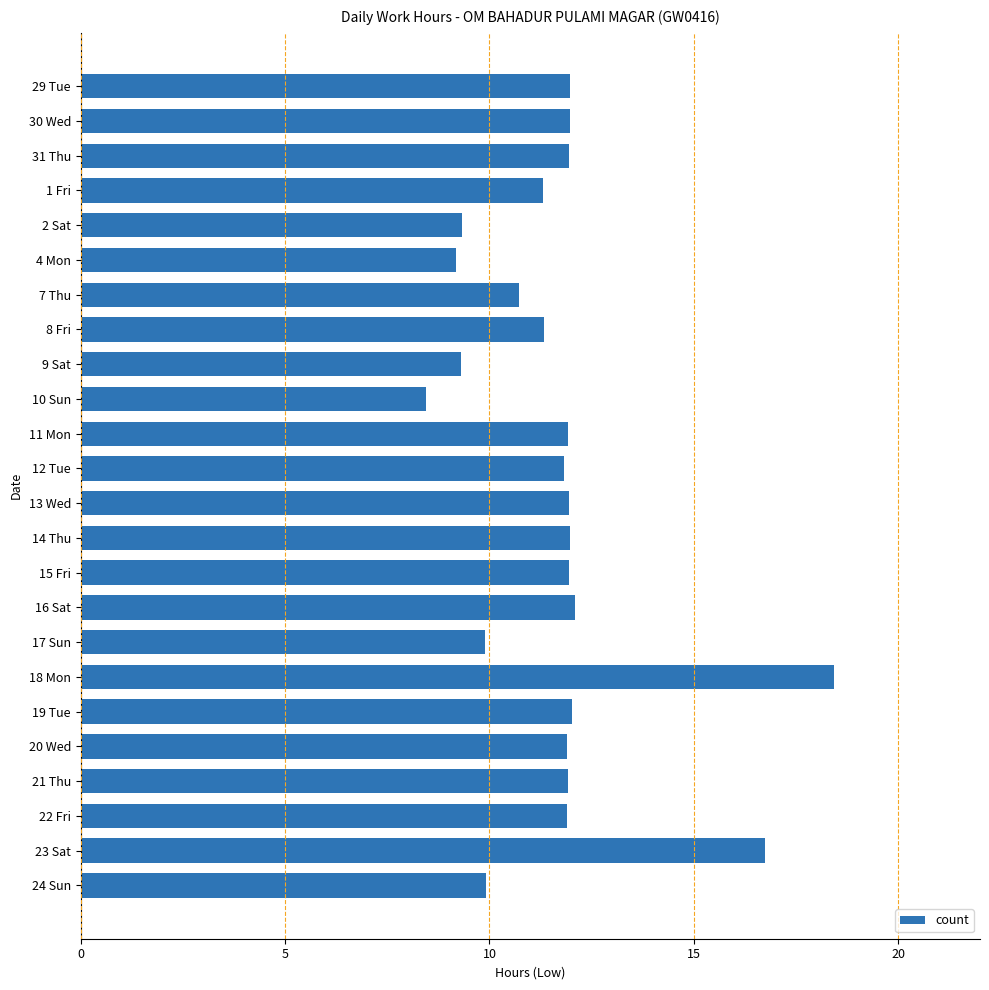

Count the number of values greater than 11.

17